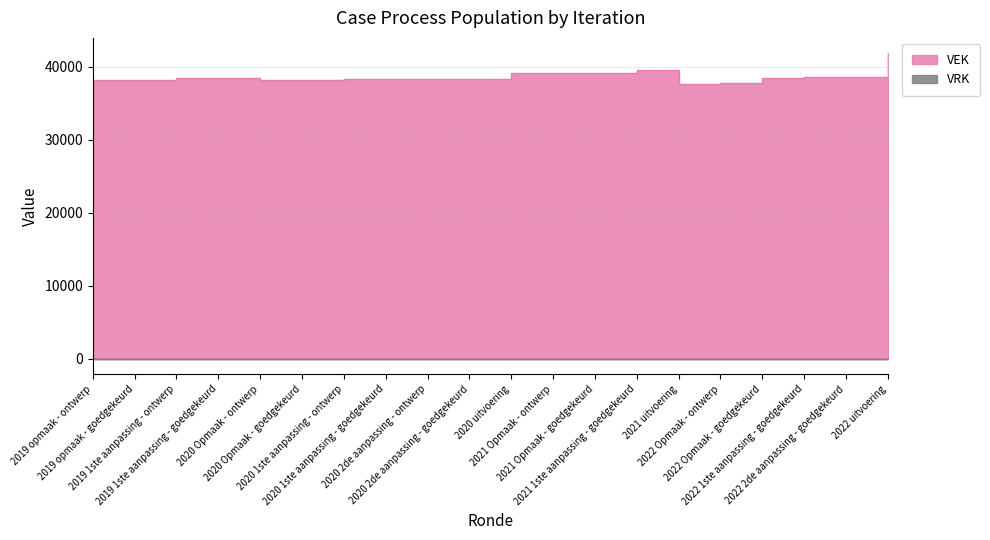

What is the ratio of the value at 2020 2de aanpassing - ontwerp to the value at 2020 Opmaak - goedgekeurd?

1.0